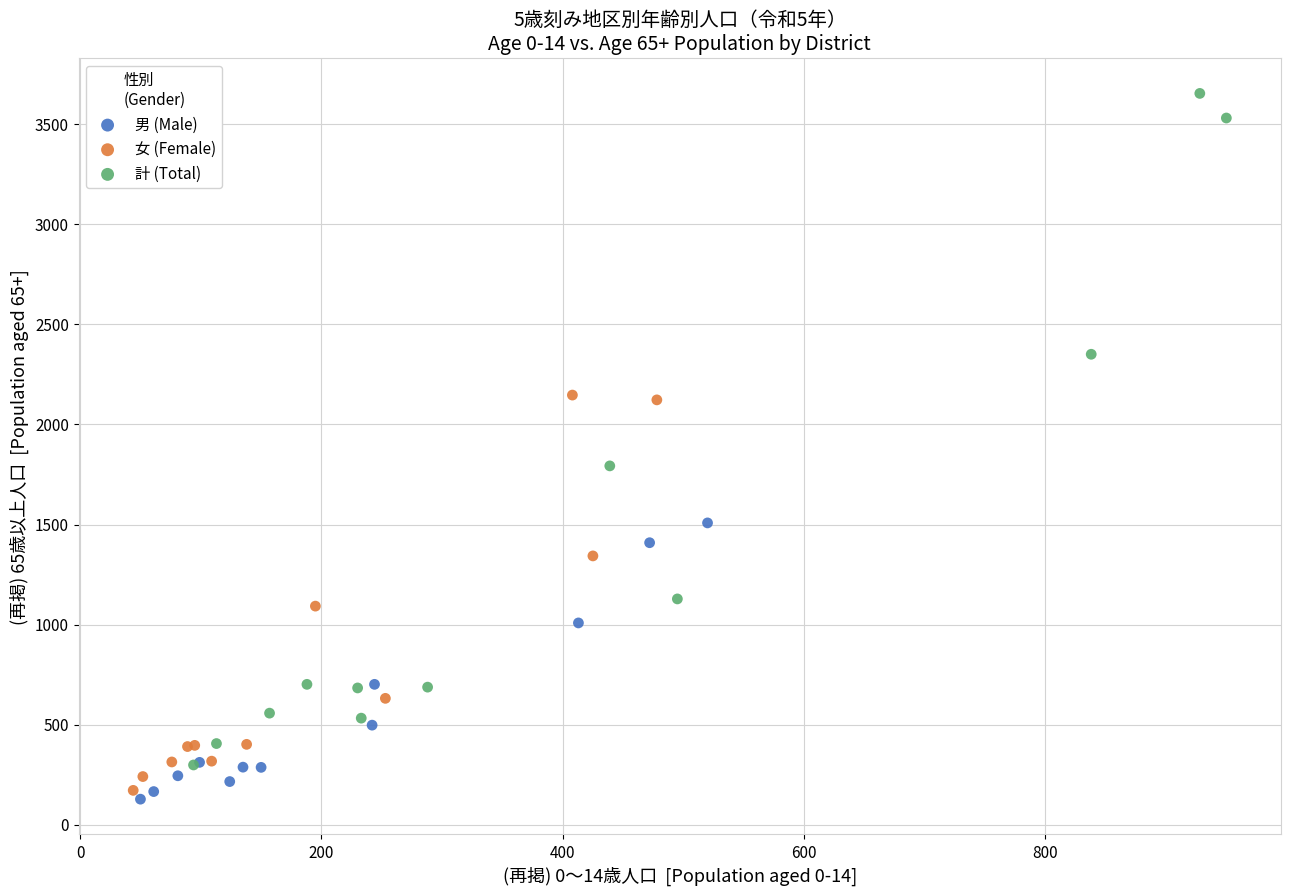

Which series contains the highest Y value?

計 (Total)